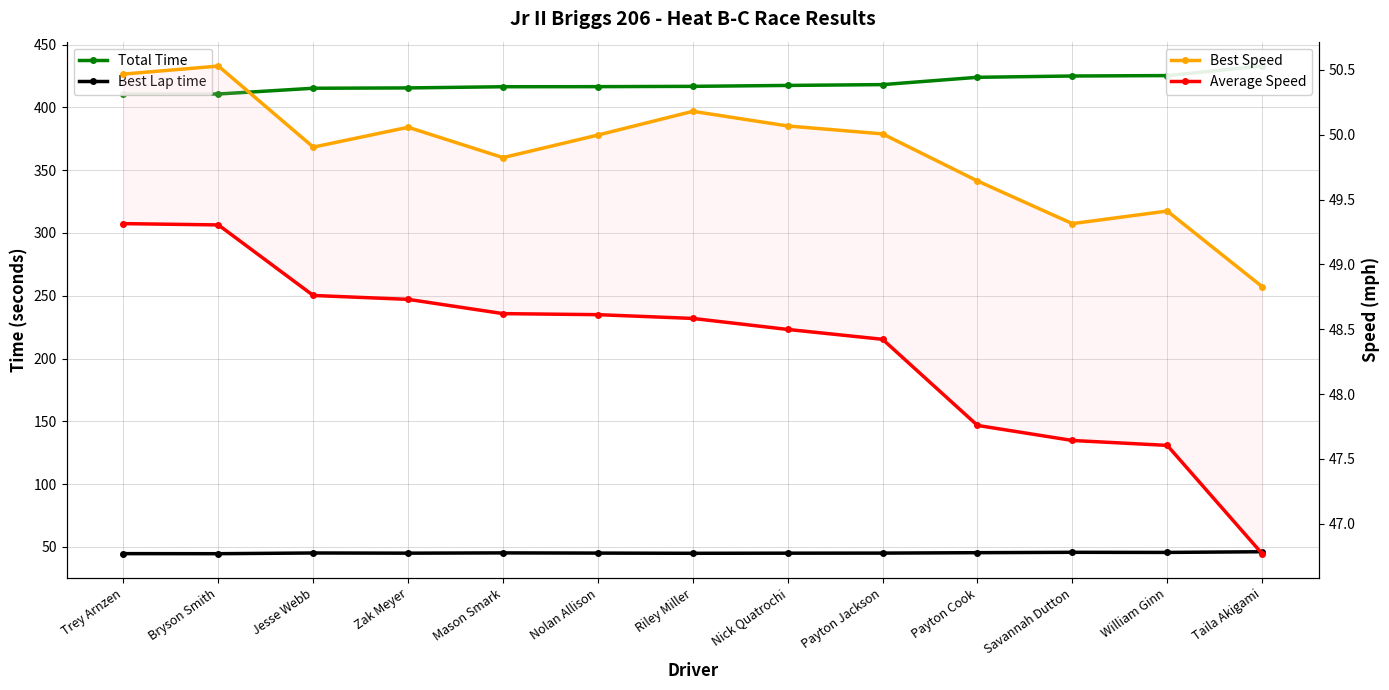

Rank the series at Taila Akigami from highest to lowest value.

Total Time, Best Speed, Average Speed, Best Lap time